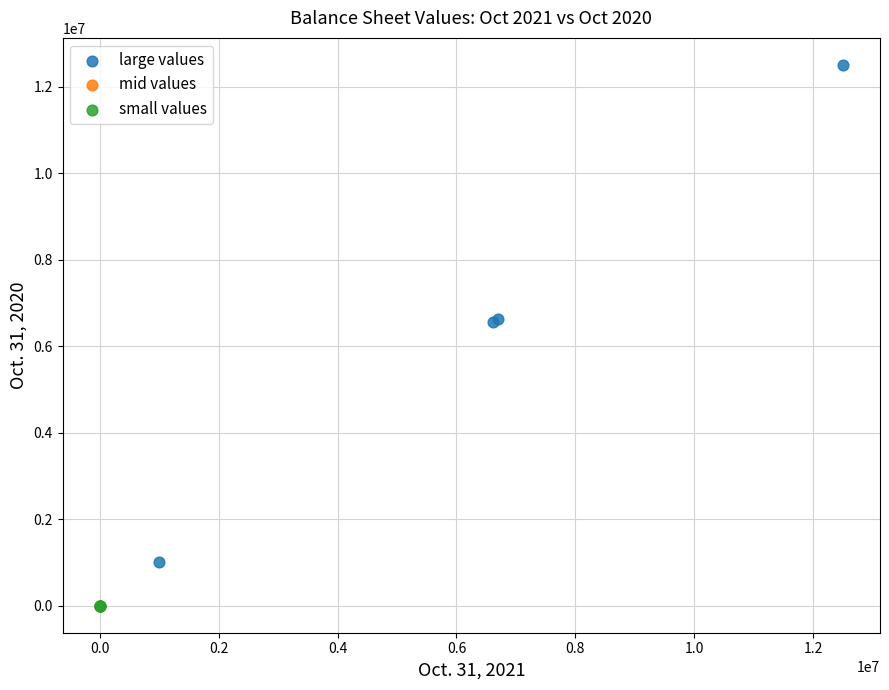

What are all the series names shown in the legend?

large values, mid values, small values